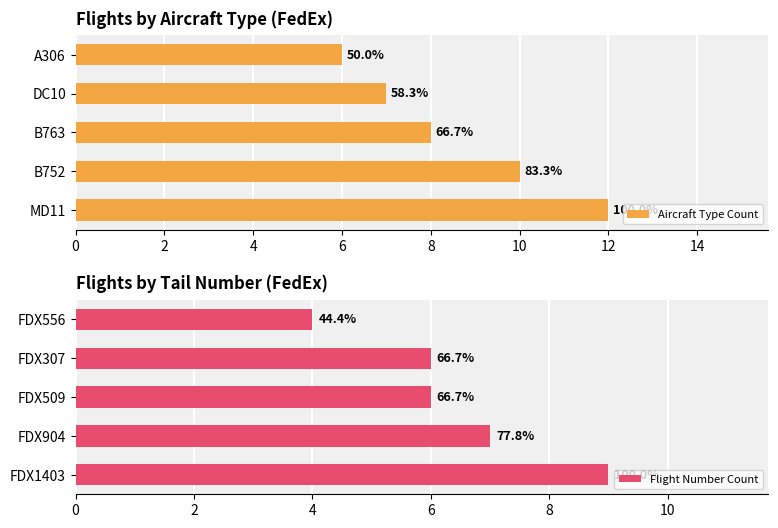

Reading right to left, what are all the values shown in this chart?

Aircraft Type Count: 6	7	8	10	12
Flight Number Count: 4	6	6	7	9